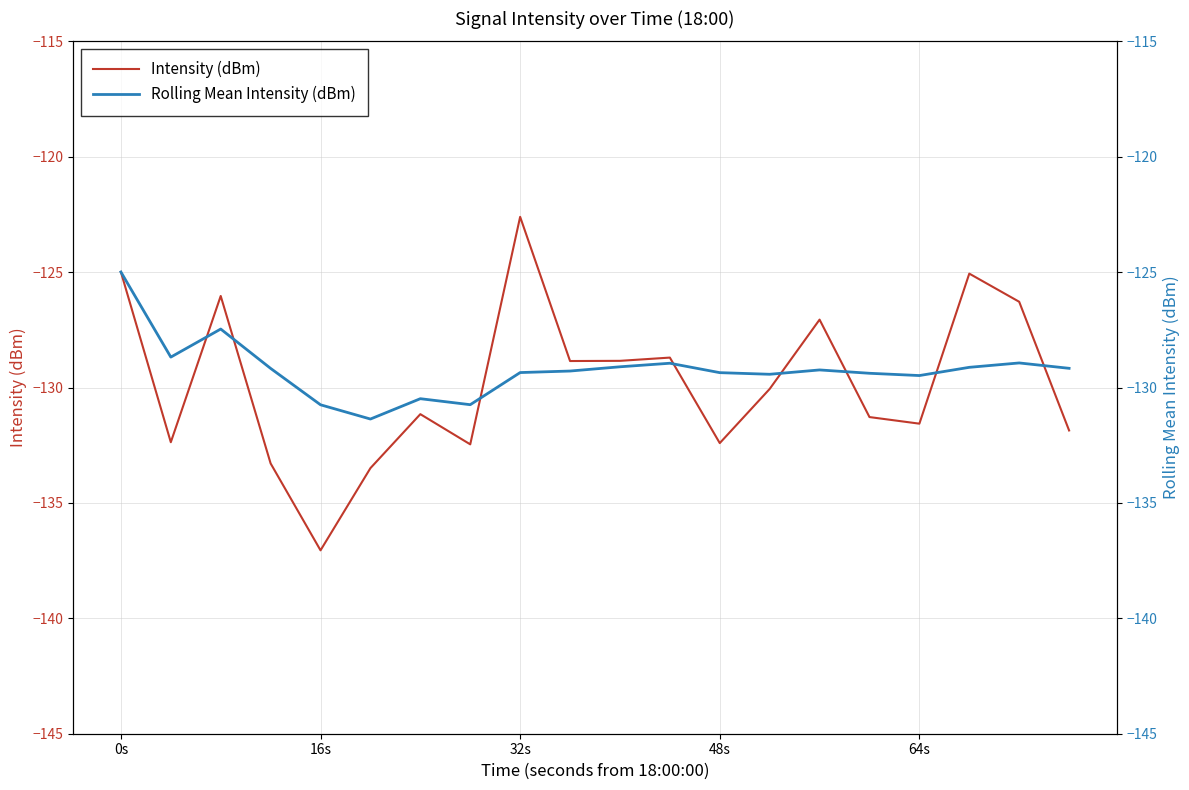

Rank the series by their average value, from lowest to highest.

Intensity (dBm), Rolling Mean Intensity (dBm)